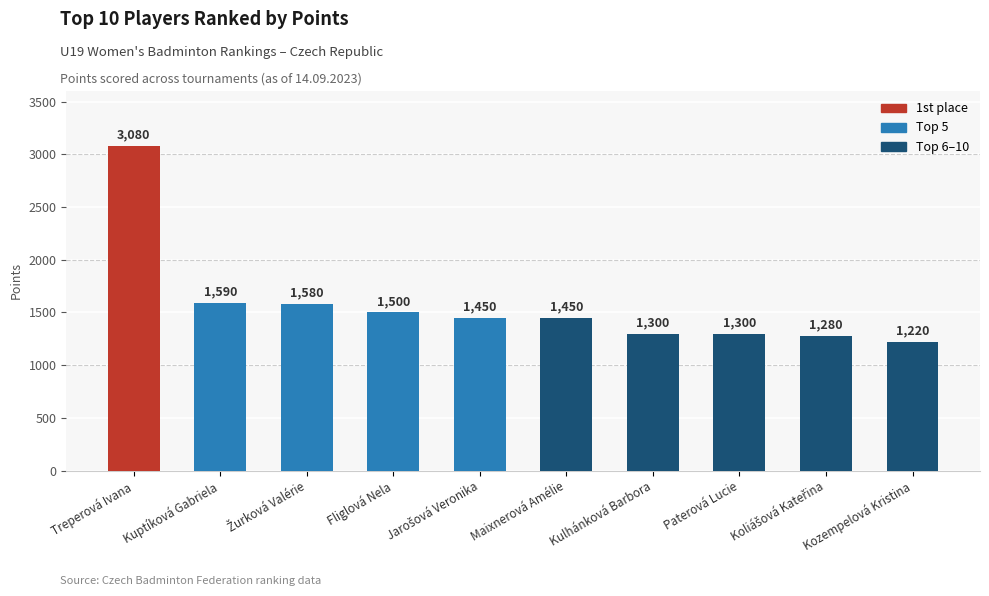

What is the value of the 10th bar from the left?

1220